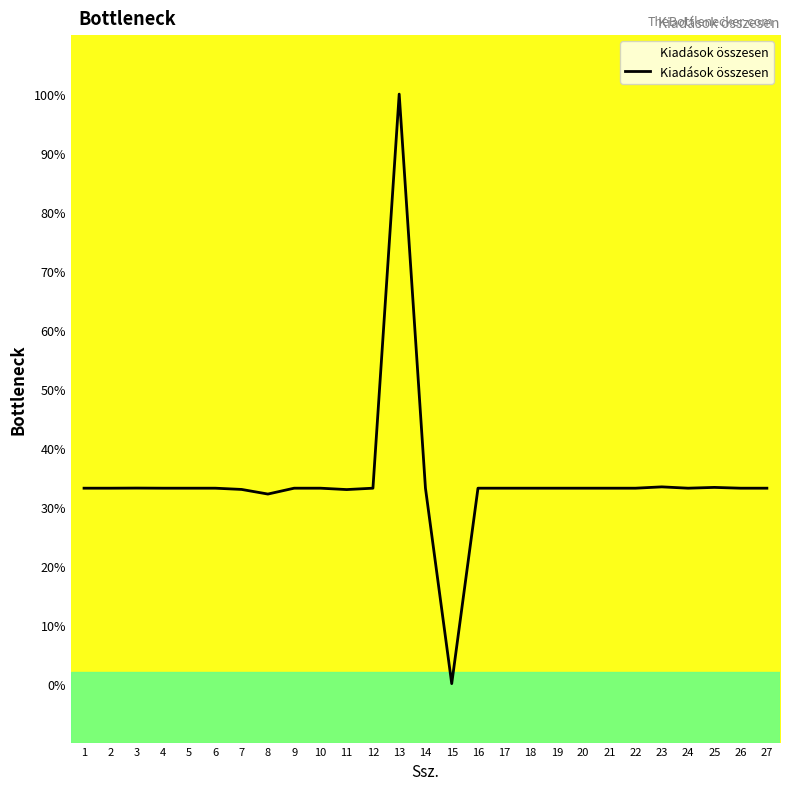

True or false: there are more than 0 points higher than both neighbors.

True